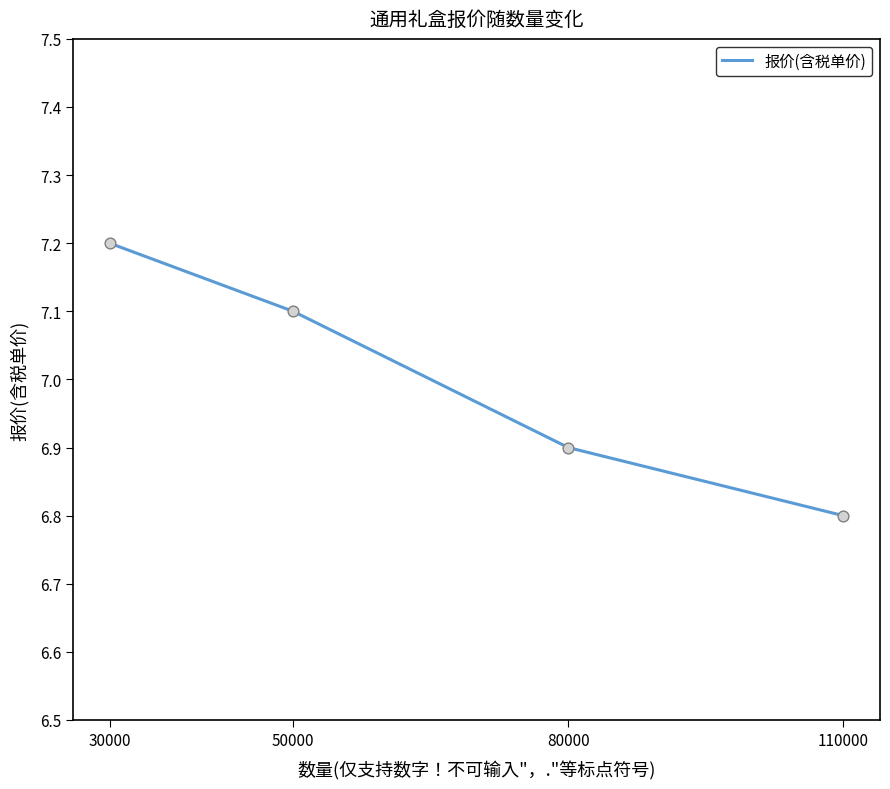

What is the change in value from 50000 to 110000?

-0.3